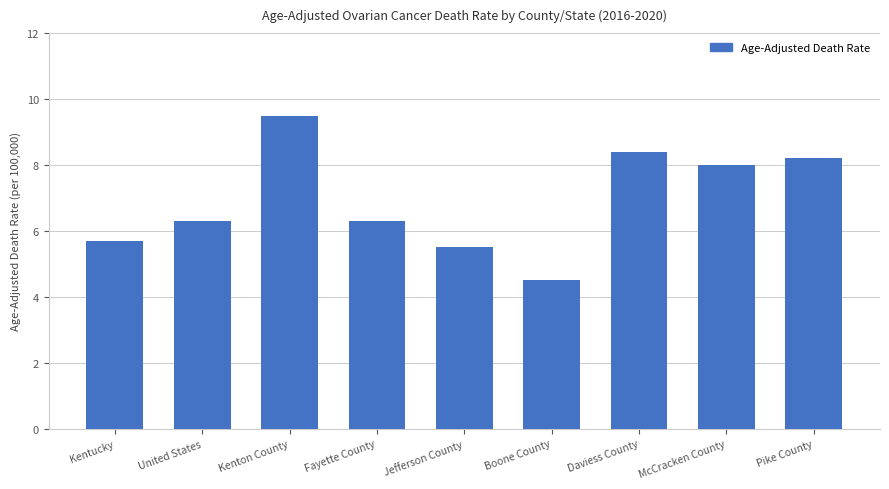

True or false: the data shows 6.3 at Fayette County.

True